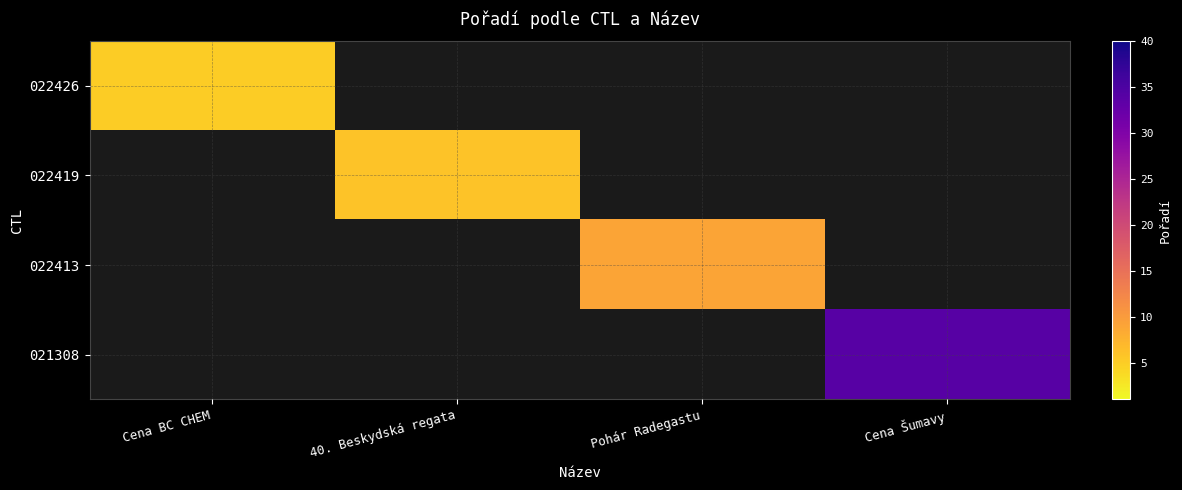

The value of 021308 at Cena Šumavy is 16.9. True or false?

False